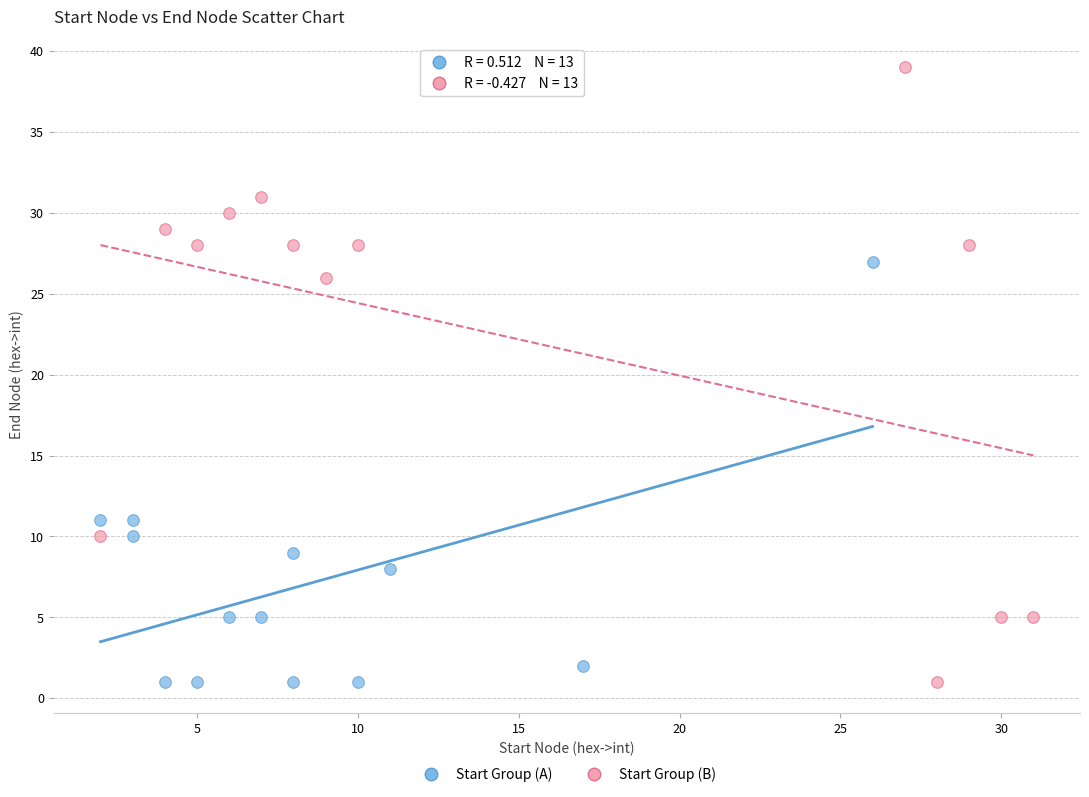

Which series reaches the maximum Y coordinate?

Start Group (B)